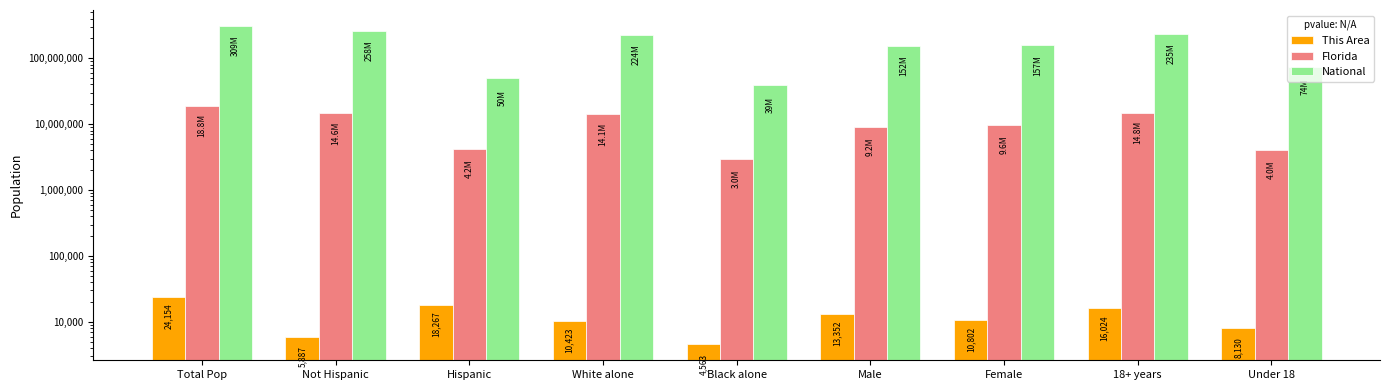

Which series has the widest spread of values?

National